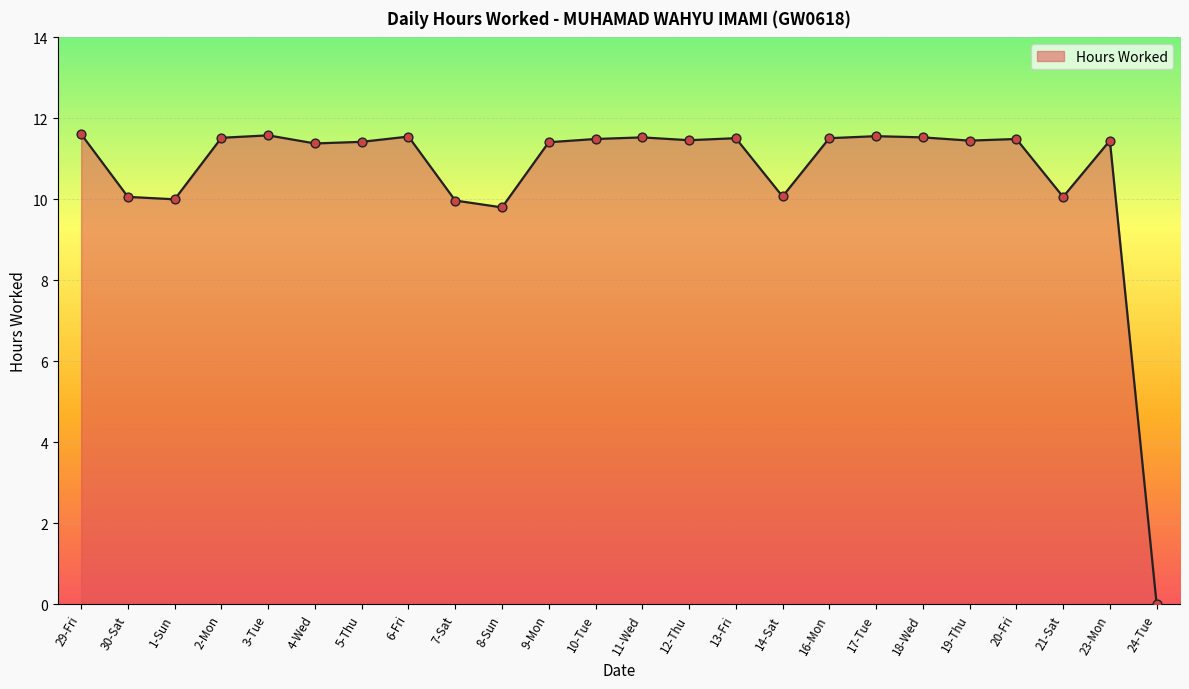

Which has a higher value, 29-Fri or 10-Tue?

29-Fri